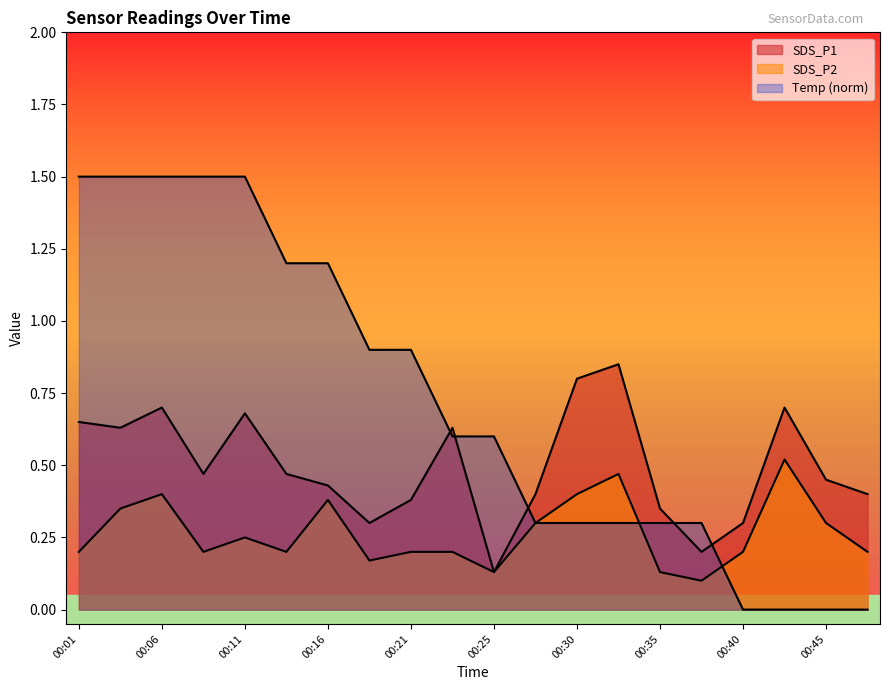

Which category has the lowest value across all series?

00:40